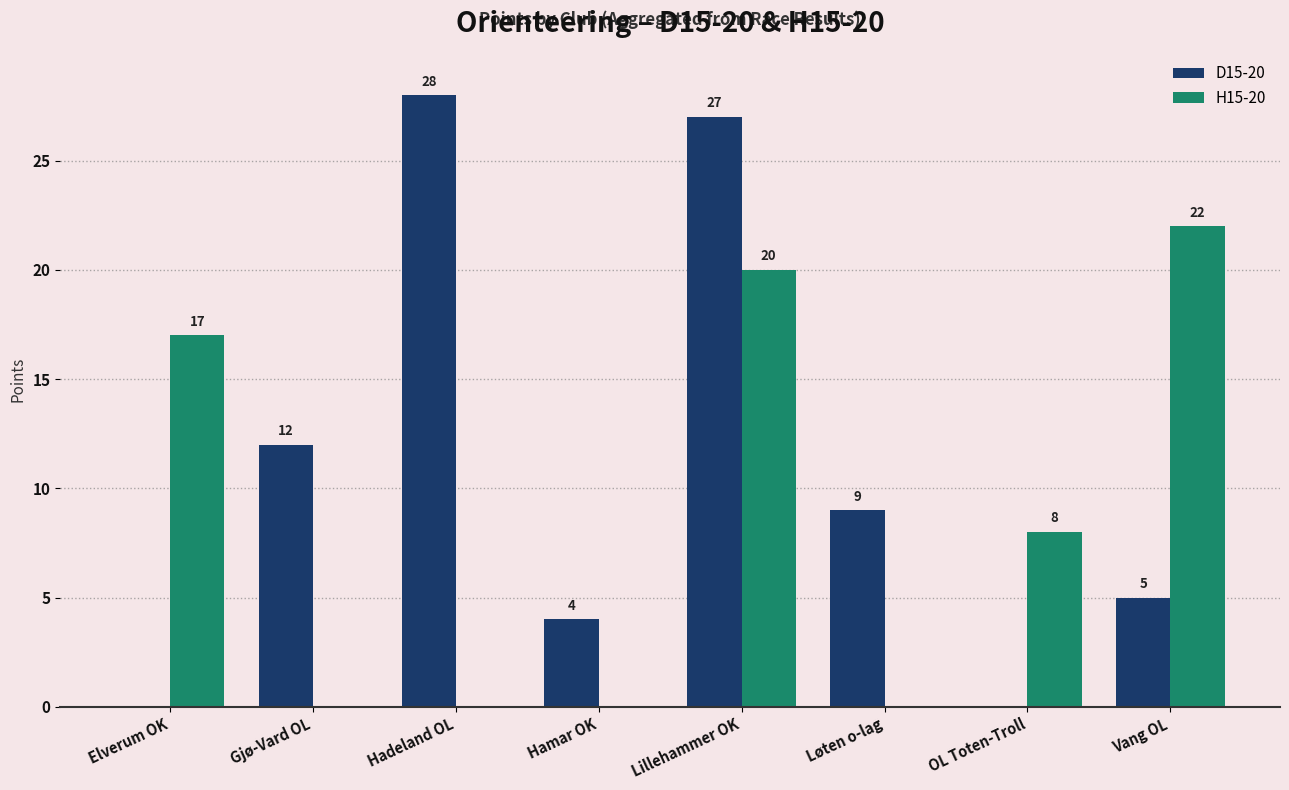

Where does the D15-20 series first go above 9?

Gjø-Vard OL